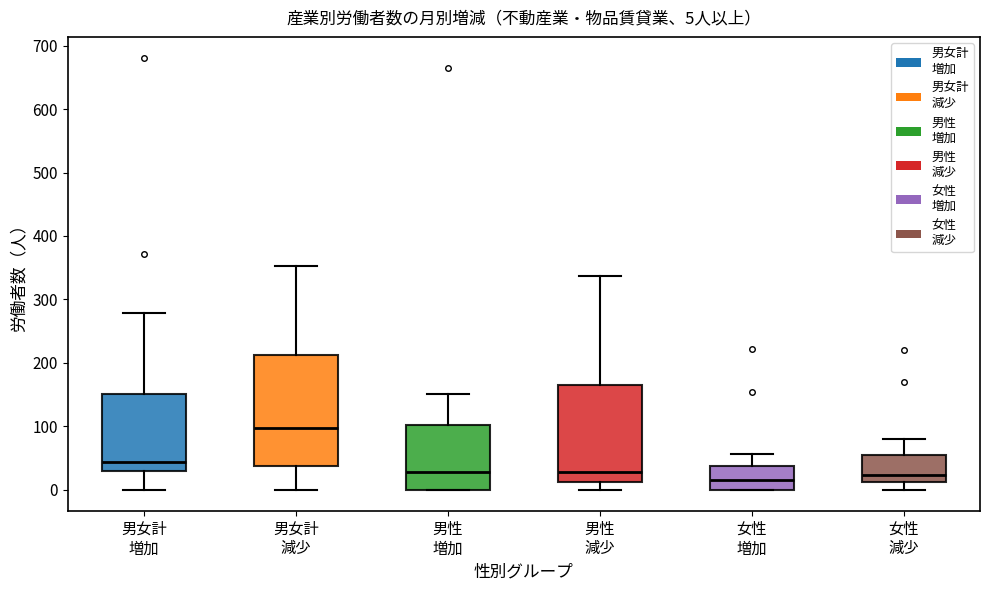

Which box has the highest median line?

男女計 減少